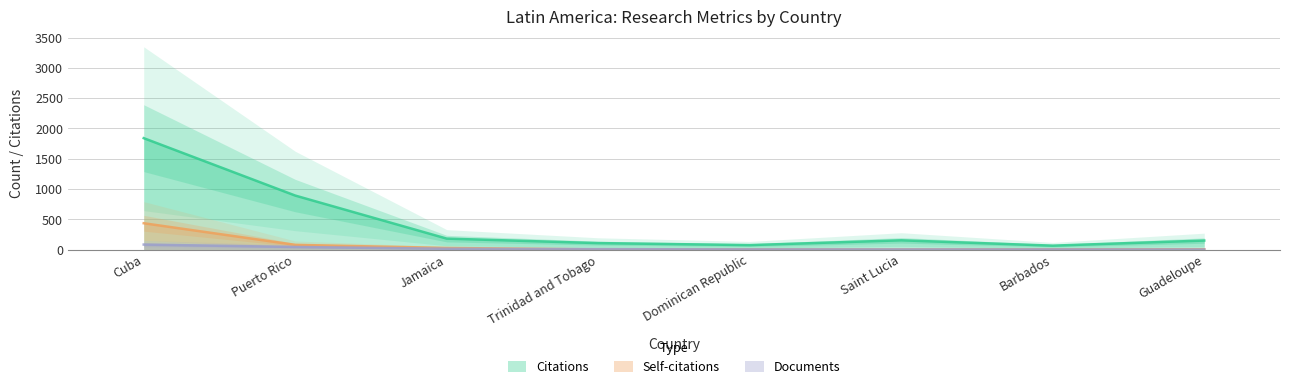

True or false: Citations and Self-citations cross at least once.

False